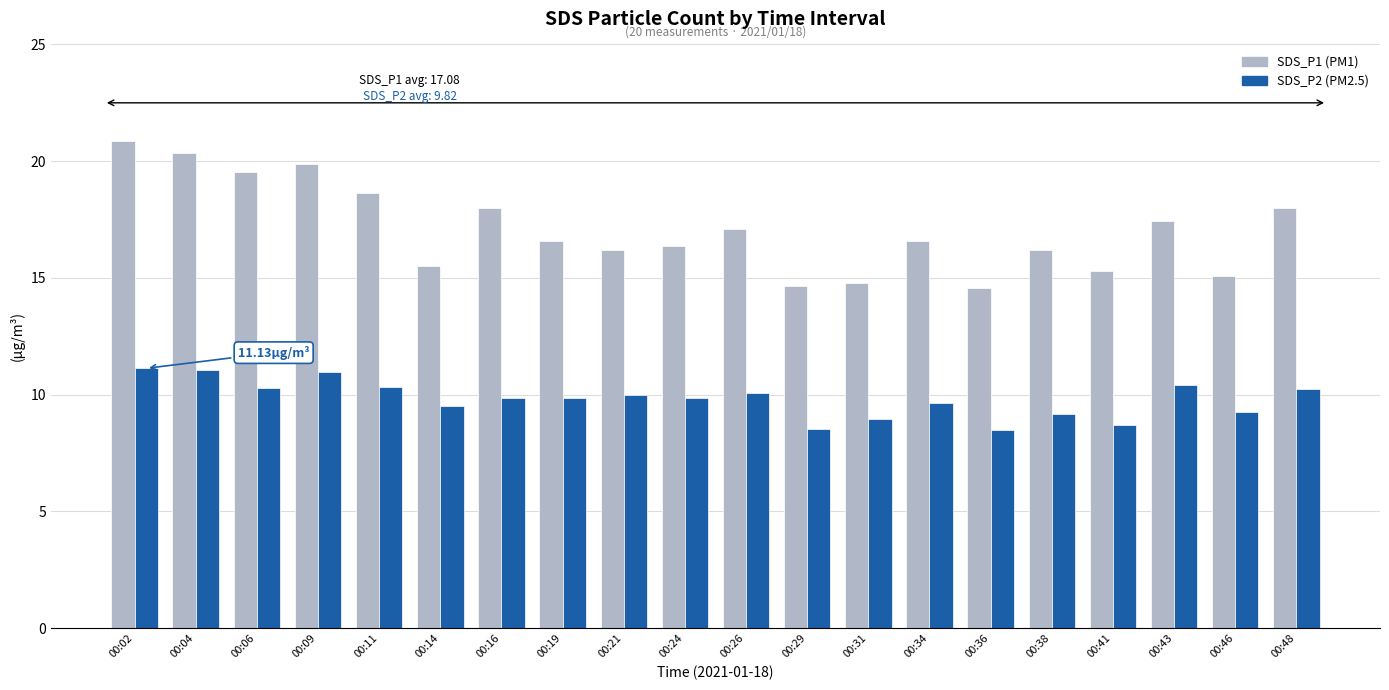

What is the total value across all series at 00:14?

25.0